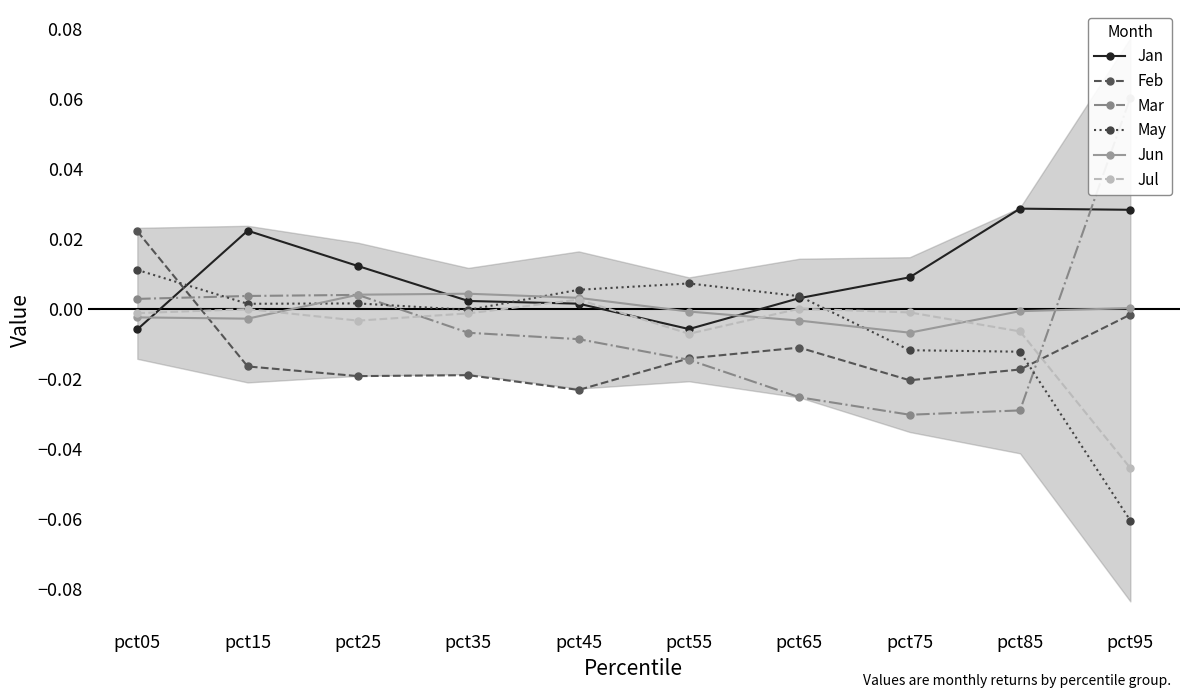

At which label does Jul first exceed 0?

pct45